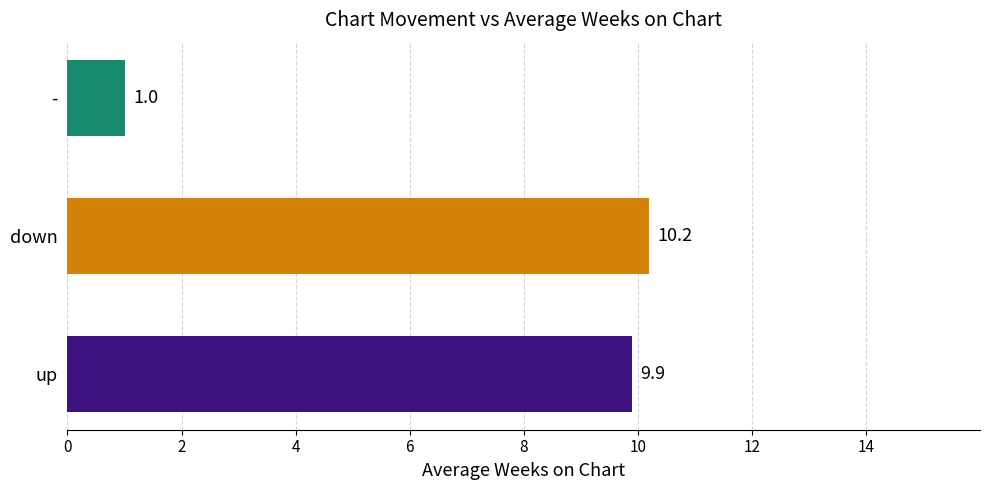

Approximately how many times larger is the value at up compared to -?

9.9